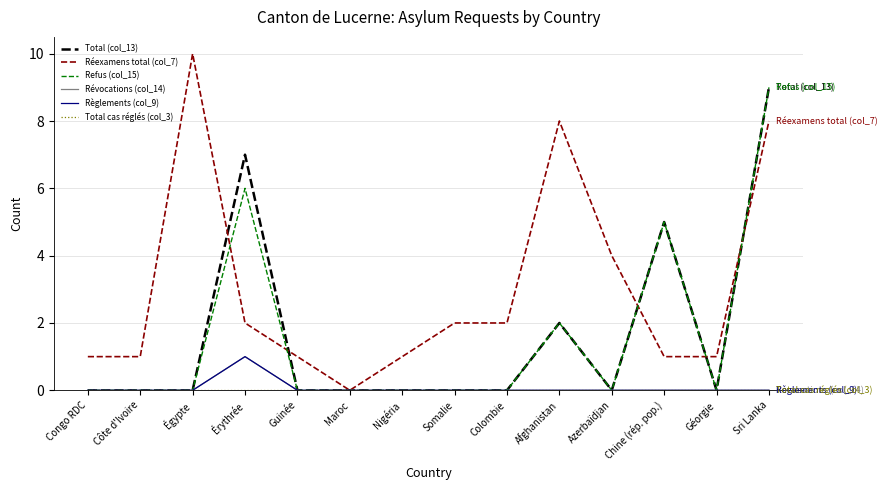

The Refus (col_15) series shows 0 at Azerbaïdjan. True or false?

True